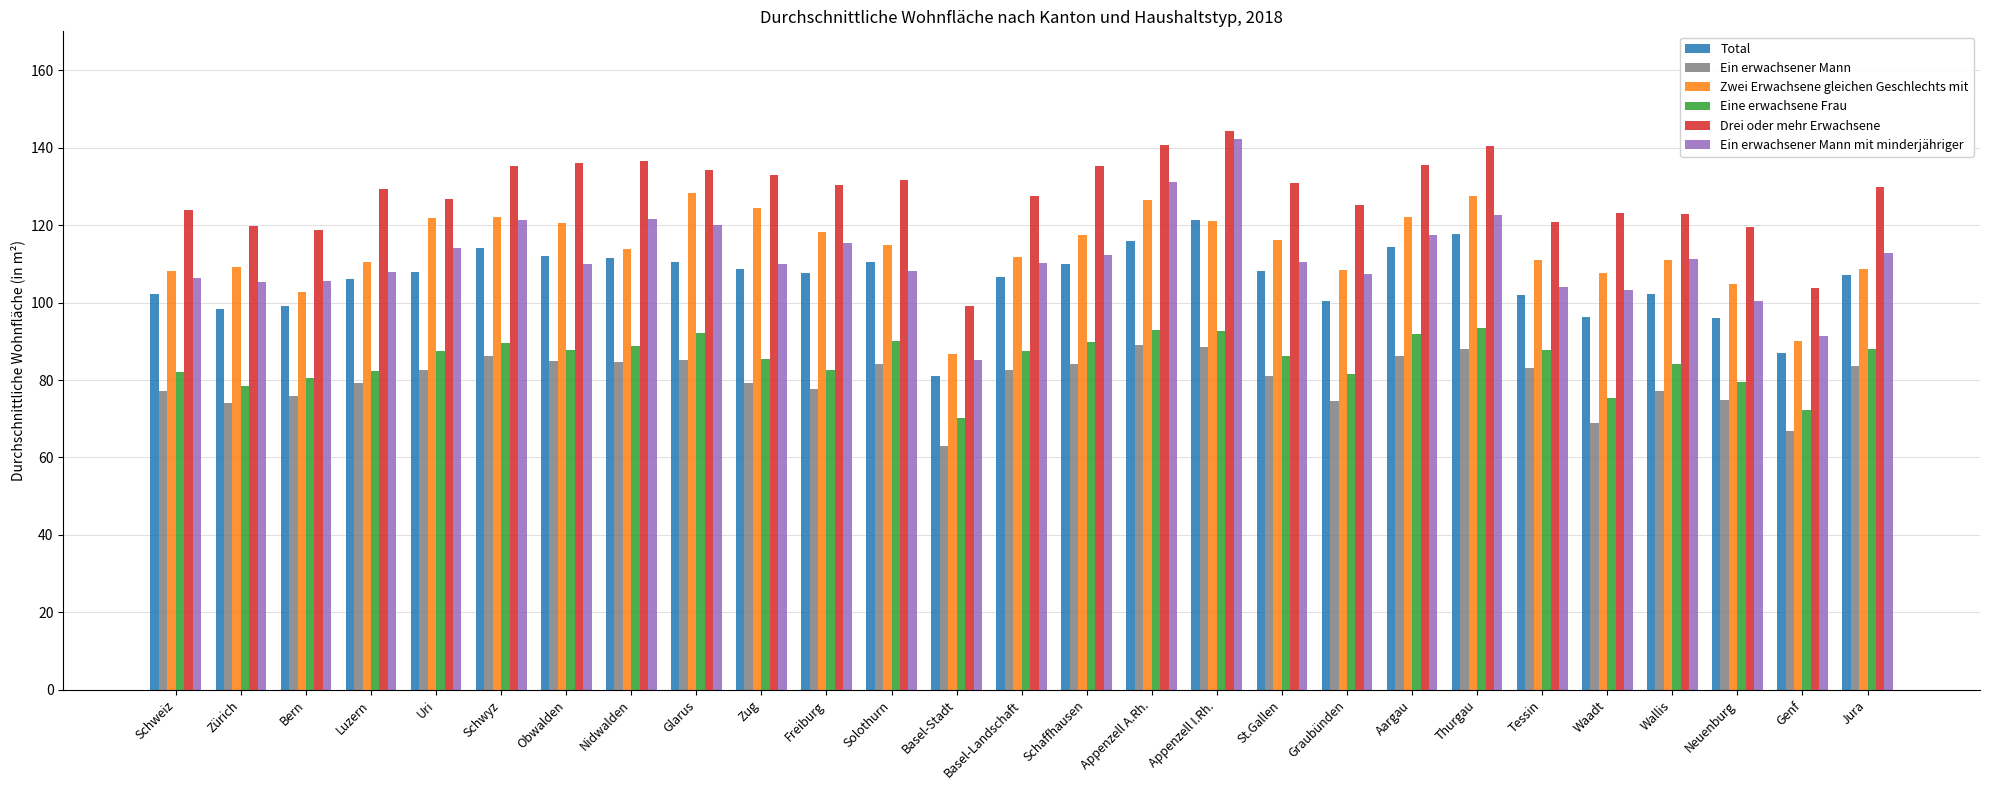

Count the number of data series in this chart.

6